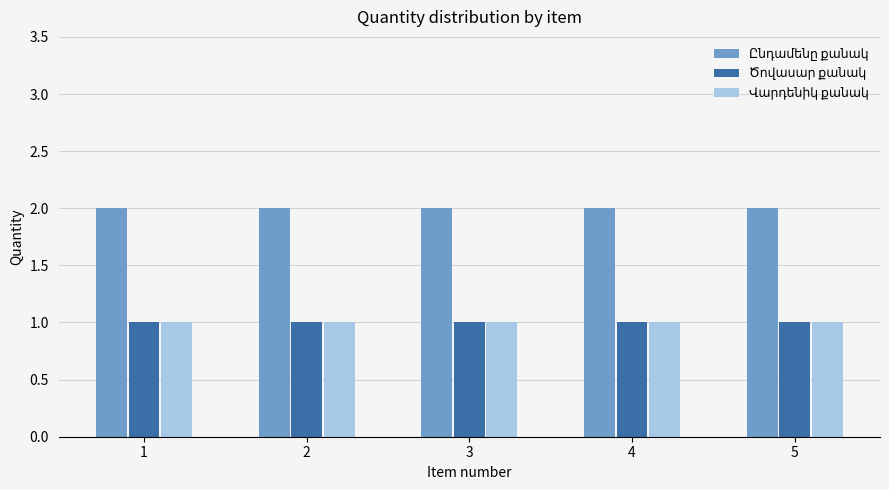

At 2, list the series in order from smallest to largest.

Ծովասար քանակ, Վարդենիկ քանակ, Ընդամենը քանակ